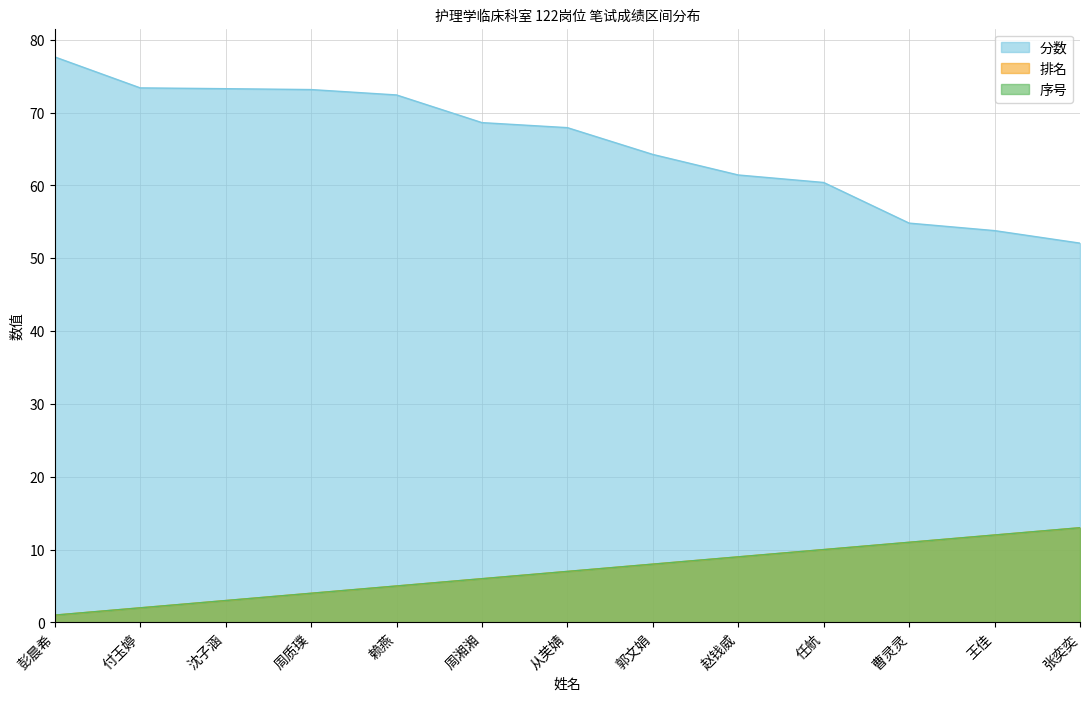

How many lines are shown in the chart?

3